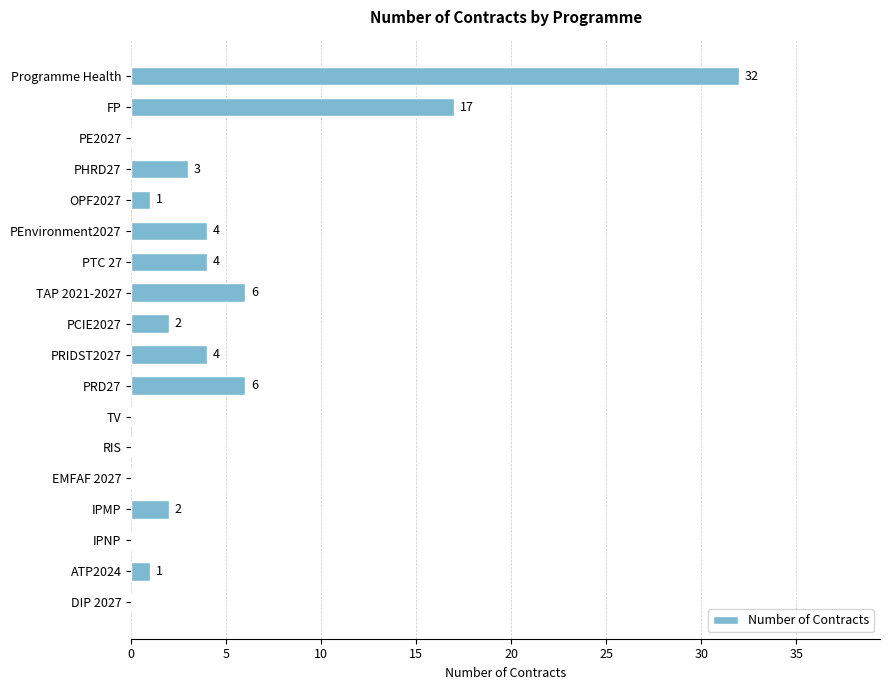

The chart shows a value of 0 at DIP 2027. True or false?

True